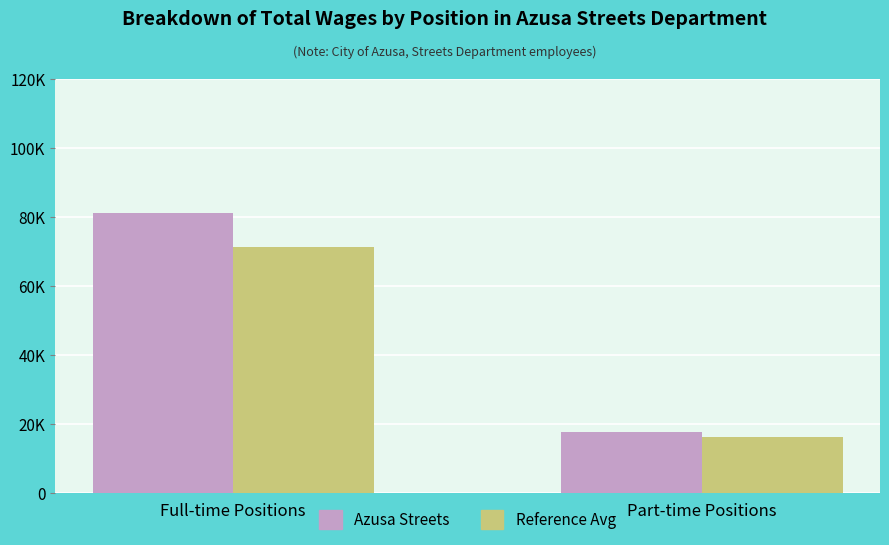

What are all the series names shown in the legend?

Azusa Streets, Reference Avg